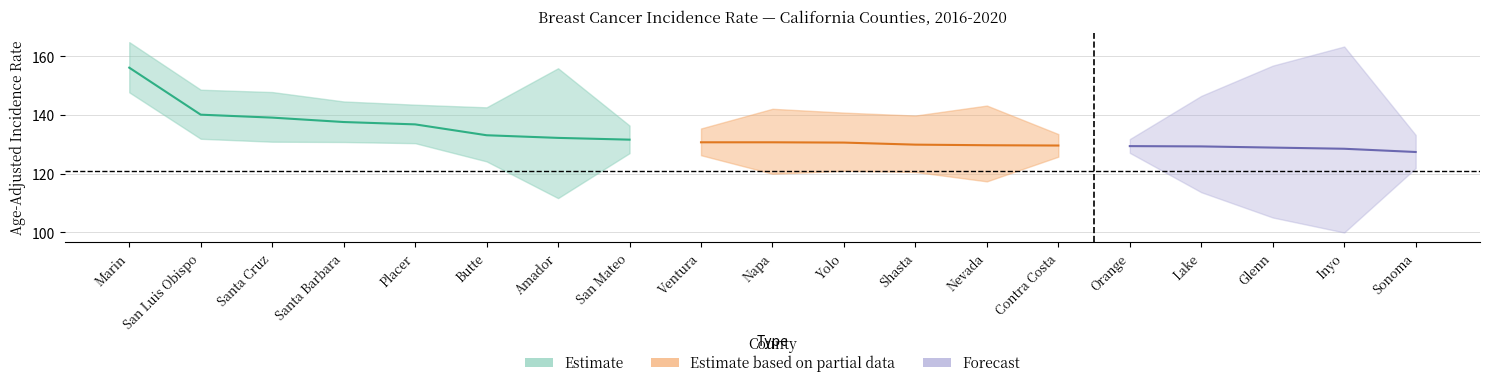

What is the label of the 6th point from the left?

Butte